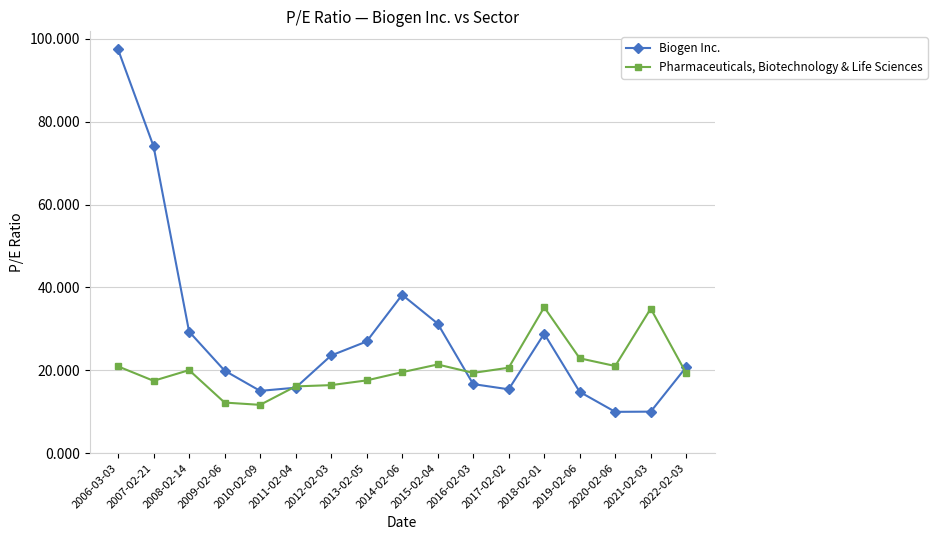

What is the value of the Biogen Inc. point at the 16th from the left?

10.0